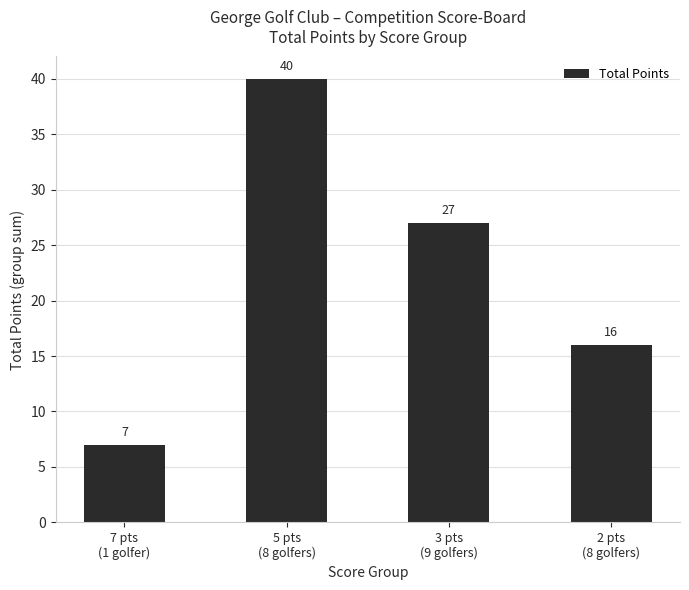

What is the label of the 4th bar from the right?

7 pts
(1 golfer)